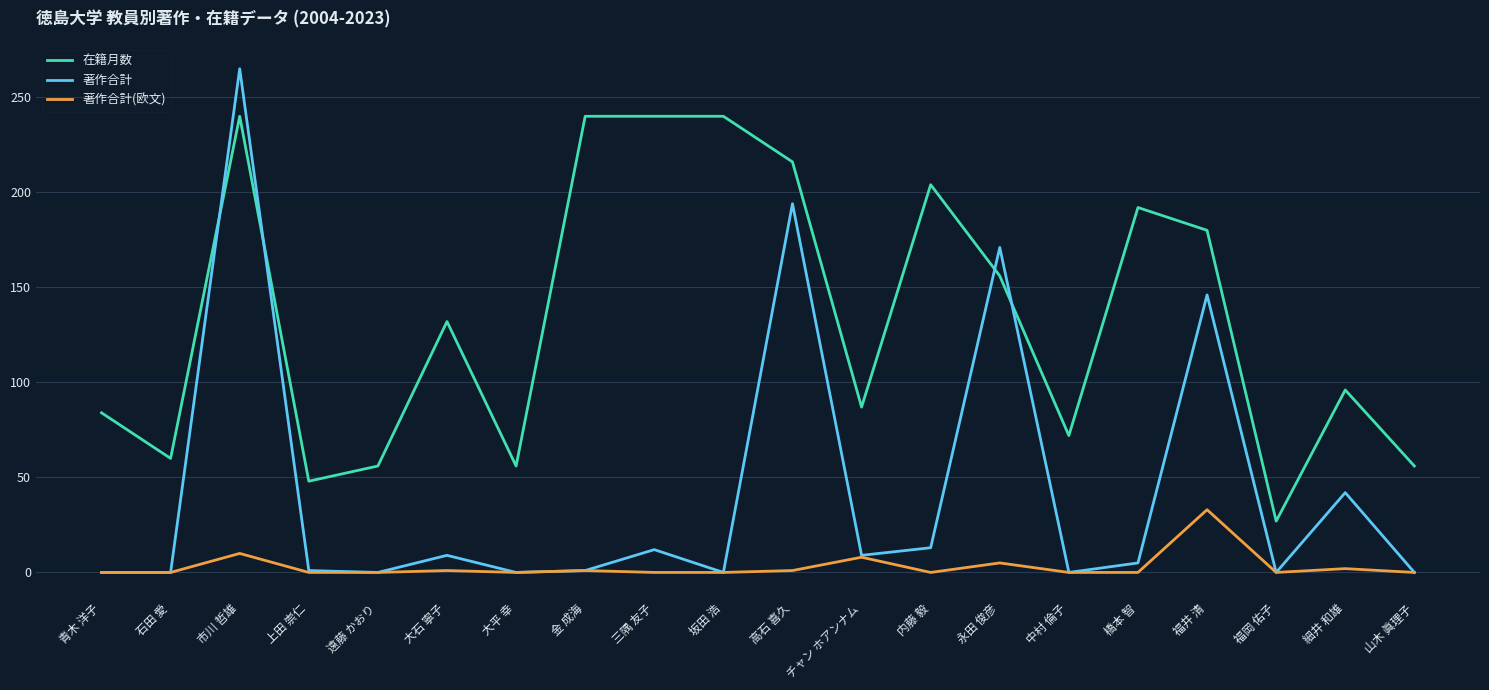

What position from the right is 大平 幸?

14